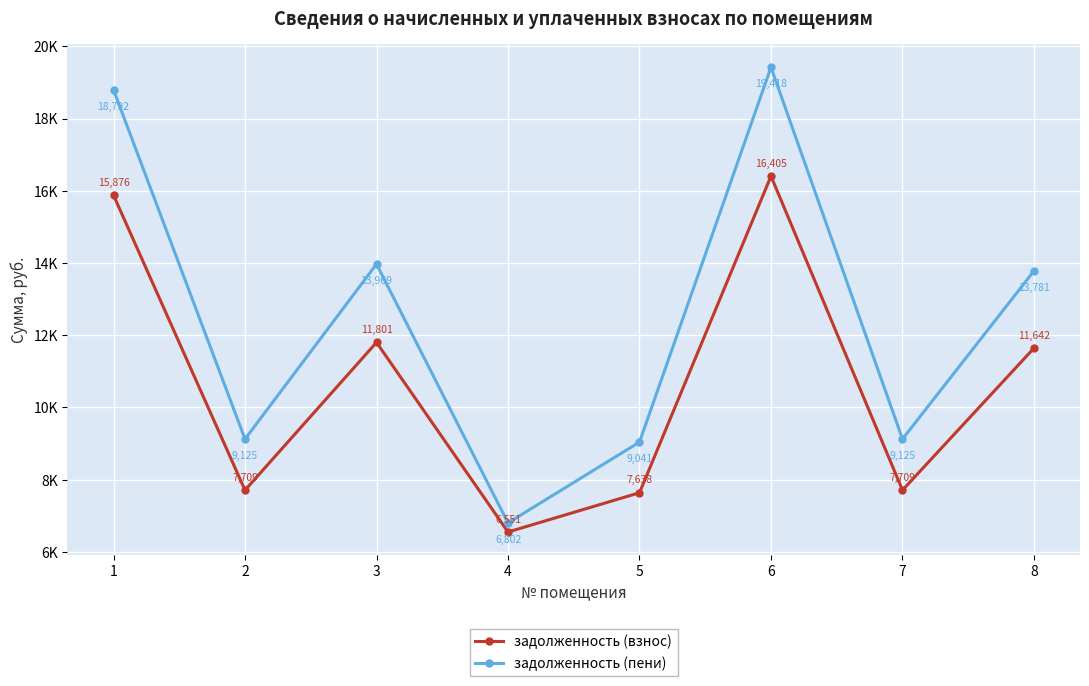

What are all the series names shown in the legend?

задолженность (взнос), задолженность (пени)